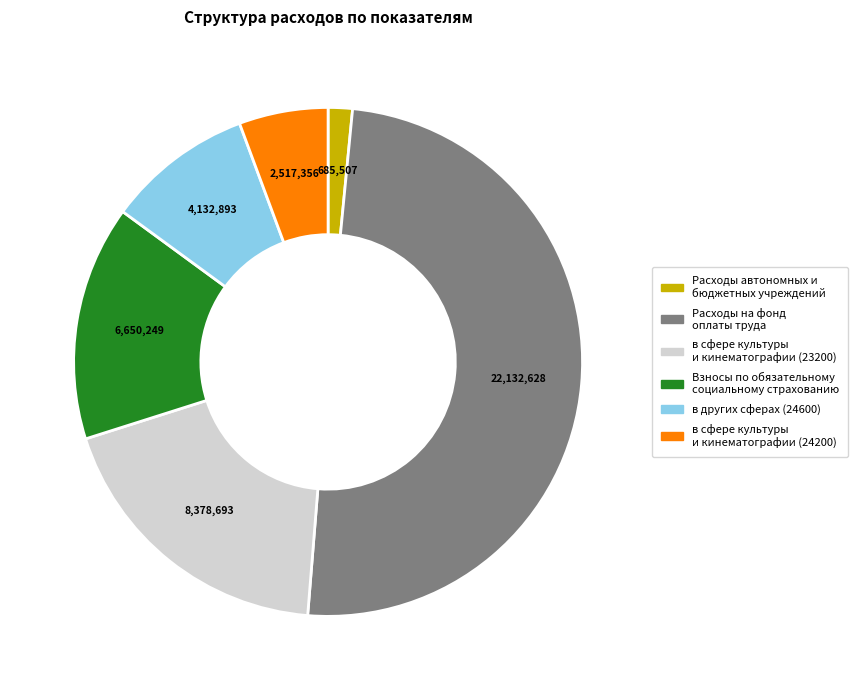

Count the number of slices in the pie.

6